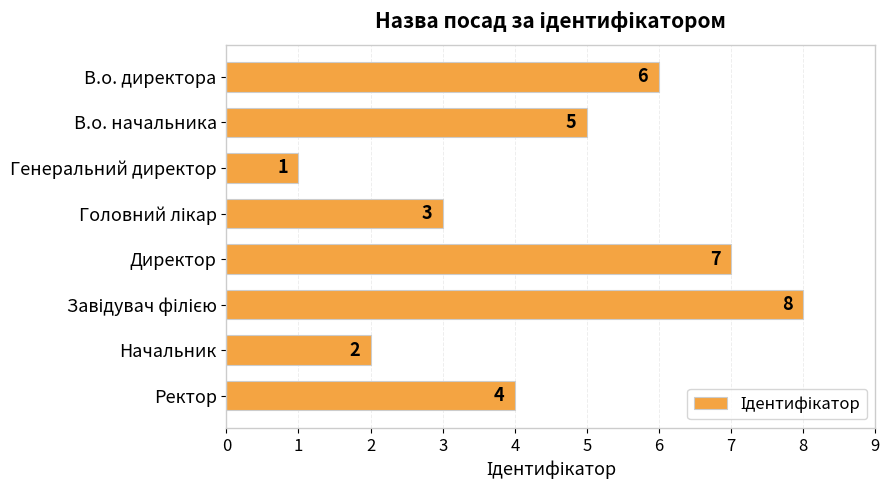

What is the label of the 3rd bar from the top?

Генеральний директор